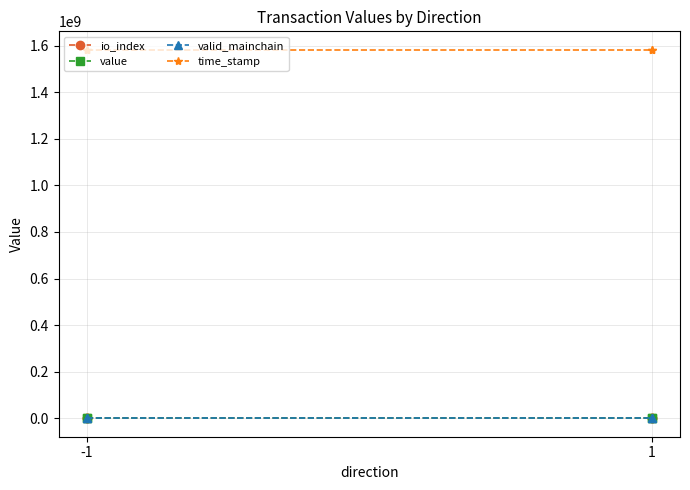

Which label corresponds to the largest value in the chart?

-1